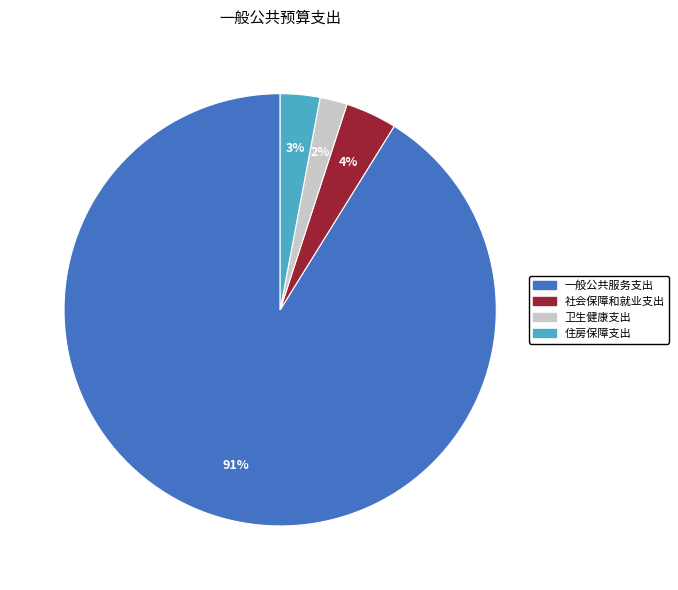

To the nearest percent, what portion does 一般公共服务支出 represent?

91%